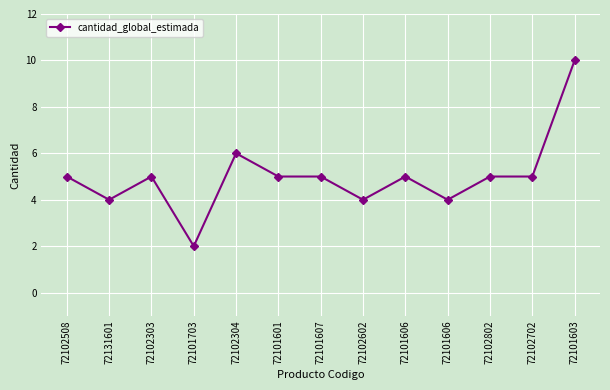

How many lines are shown in the chart?

1